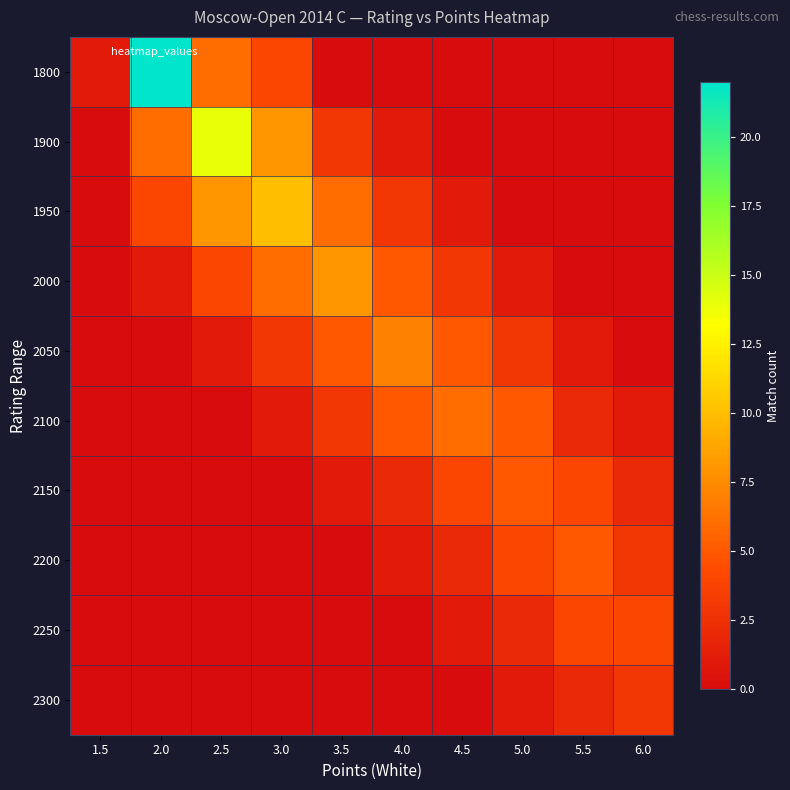

Reading left to right, what are all the values shown in this chart?

1800: 1.5=1	2.0=22	2.5=6	3.0=4	3.5=0	4.0=0	4.5=0	5.0=0	5.5=0	6.0=0
1900: 1.5=0	2.0=6	2.5=14	3.0=8	3.5=3	4.0=1	4.5=0	5.0=0	5.5=0	6.0=0
1950: 1.5=0	2.0=4	2.5=8	3.0=10	3.5=6	4.0=3	4.5=1	5.0=0	5.5=0	6.0=0
2000: 1.5=0	2.0=1	2.5=4	3.0=6	3.5=8	4.0=5	4.5=3	5.0=1	5.5=0	6.0=0
2050: 1.5=0	2.0=0	2.5=1	3.0=3	3.5=5	4.0=7	4.5=5	5.0=3	5.5=1	6.0=0
2100: 1.5=0	2.0=0	2.5=0	3.0=1	3.5=3	4.0=5	4.5=6	5.0=5	5.5=2	6.0=1
2150: 1.5=0	2.0=0	2.5=0	3.0=0	3.5=1	4.0=2	4.5=4	5.0=5	5.5=4	6.0=2
2200: 1.5=0	2.0=0	2.5=0	3.0=0	3.5=0	4.0=1	4.5=2	5.0=4	5.5=5	6.0=3
2250: 1.5=0	2.0=0	2.5=0	3.0=0	3.5=0	4.0=0	4.5=1	5.0=2	5.5=4	6.0=4
2300: 1.5=0	2.0=0	2.5=0	3.0=0	3.5=0	4.0=0	4.5=0	5.0=1	5.5=2	6.0=3